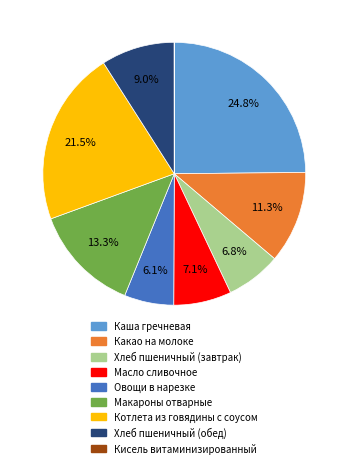

Does Овощи в нарезке represent more than half of the total?

No